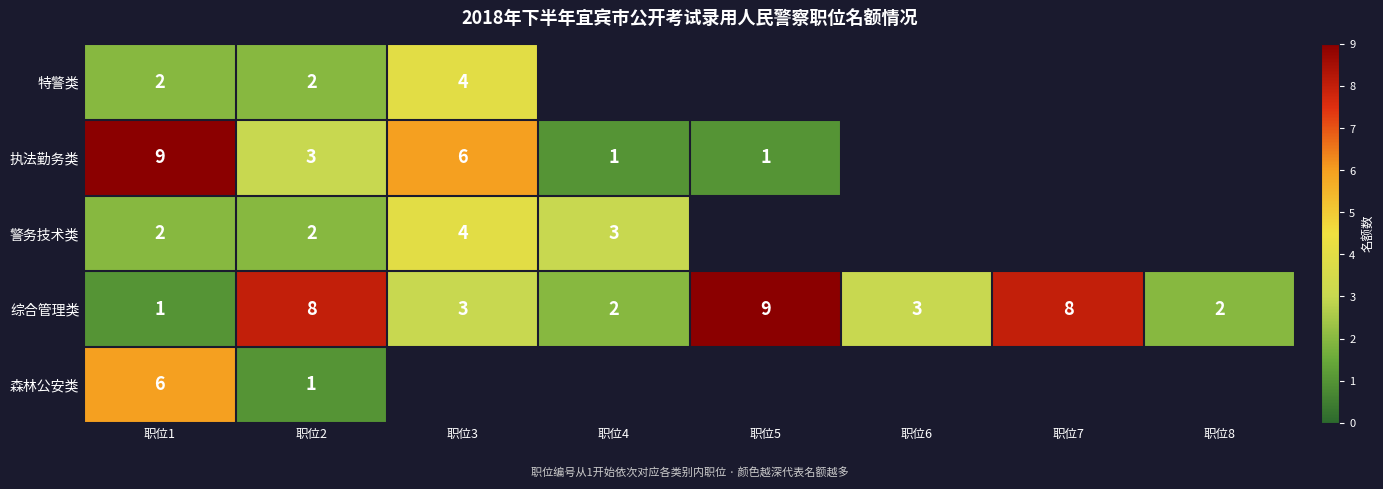

The 执法勤务类 series shows 9 at 职位1. True or false?

True